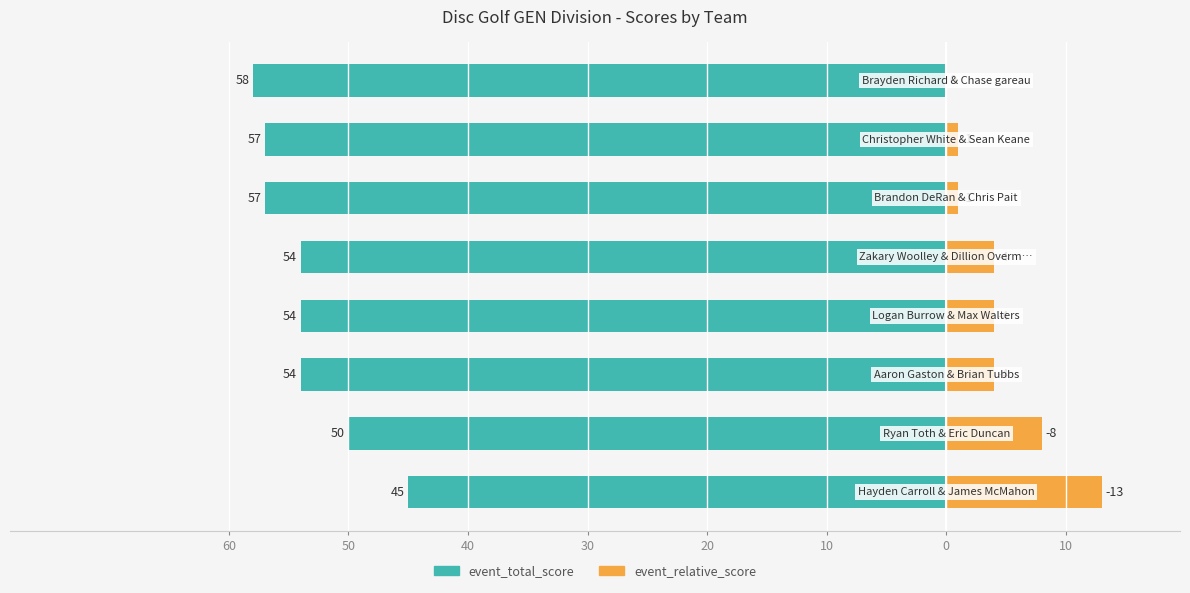

What is the spread (max minus min) of values at 10?

58